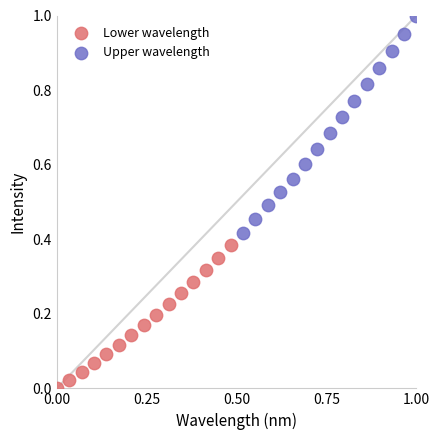

Which series contains the highest Y value?

Upper wavelength